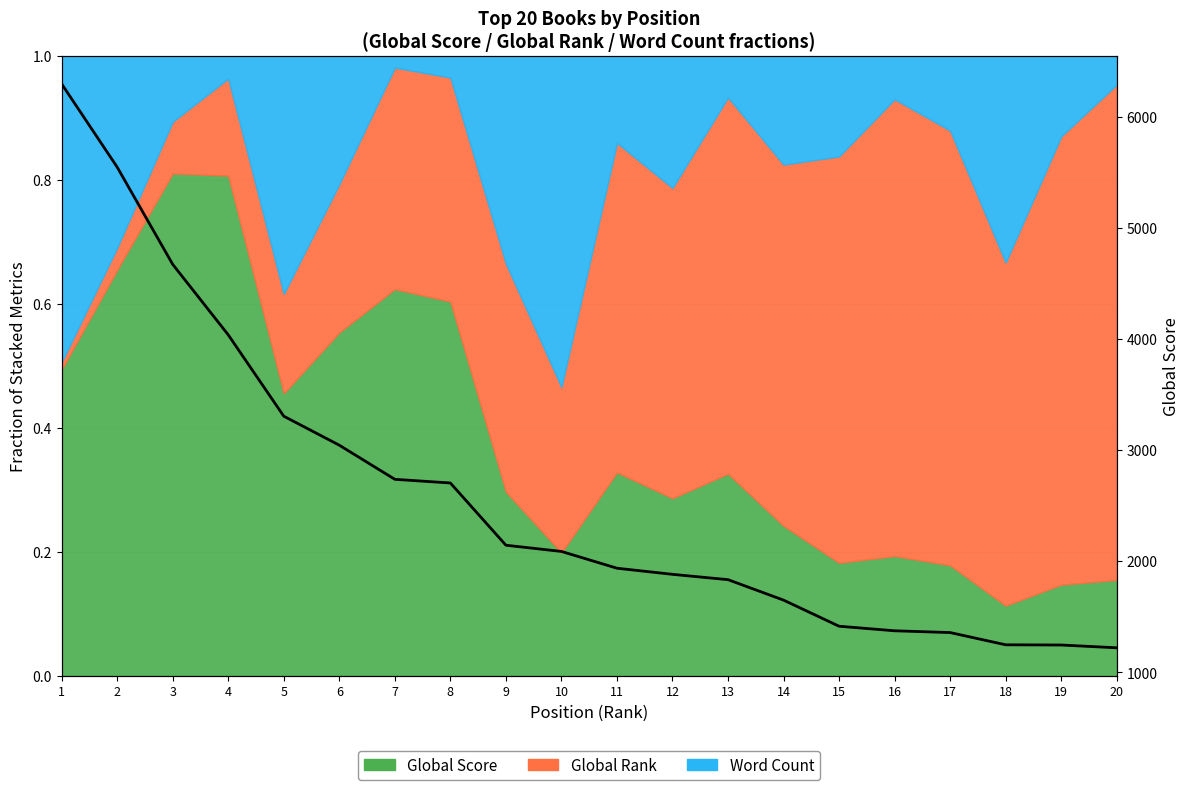

True or false: the data has more than 2 interior local peaks.

False